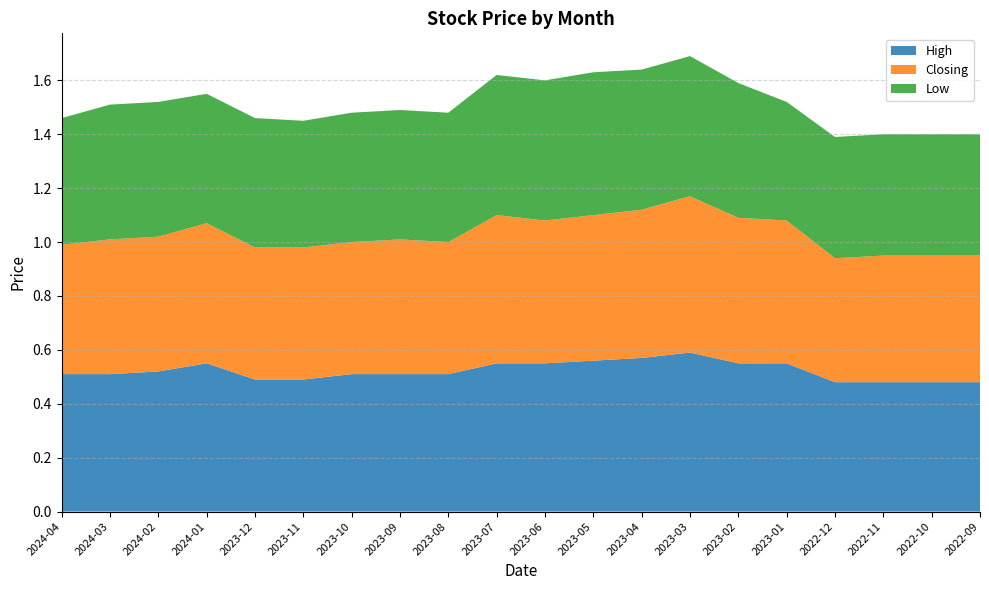

Reading right to left, what are all the values shown in this chart?

High: 0.5	0.5	0.5	0.5	0.6	0.6	0.6	0.6	0.6	0.6	0.6	0.5	0.5	0.5	0.5	0.5	0.6	0.5	0.5	0.5
Closing: 0.5	0.5	0.5	0.5	0.5	0.5	0.6	0.6	0.5	0.5	0.6	0.5	0.5	0.5	0.5	0.5	0.5	0.5	0.5	0.5
Low: 0.5	0.5	0.5	0.5	0.4	0.5	0.5	0.5	0.5	0.5	0.5	0.5	0.5	0.5	0.5	0.5	0.5	0.5	0.5	0.5